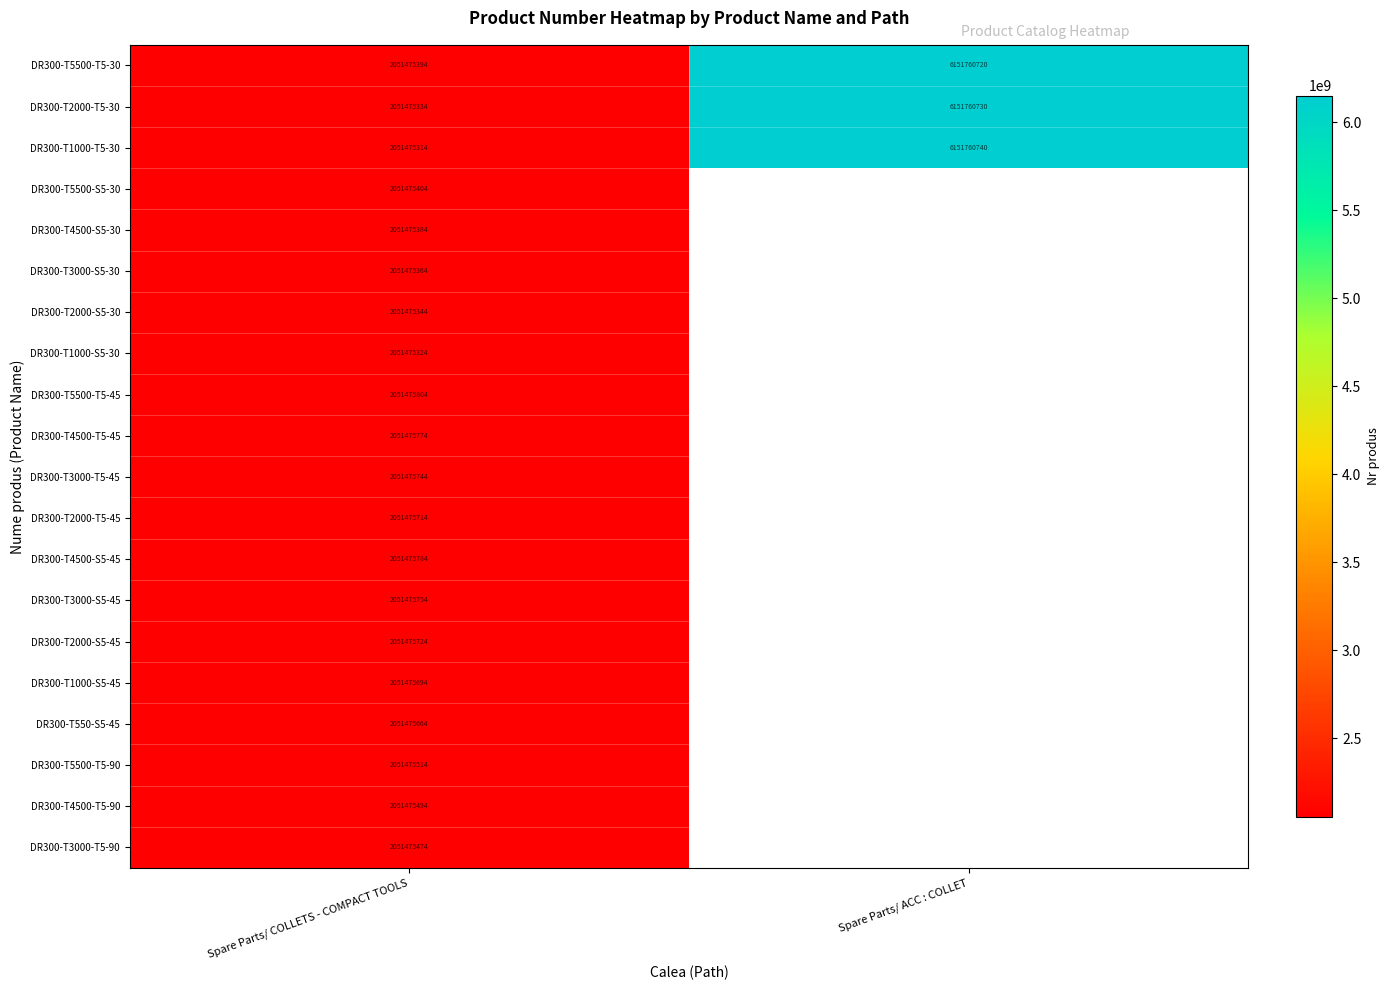

What value does the DR300-T1000-T5-30 series have at Spare Parts/ ACC : COLLET?

6151760740